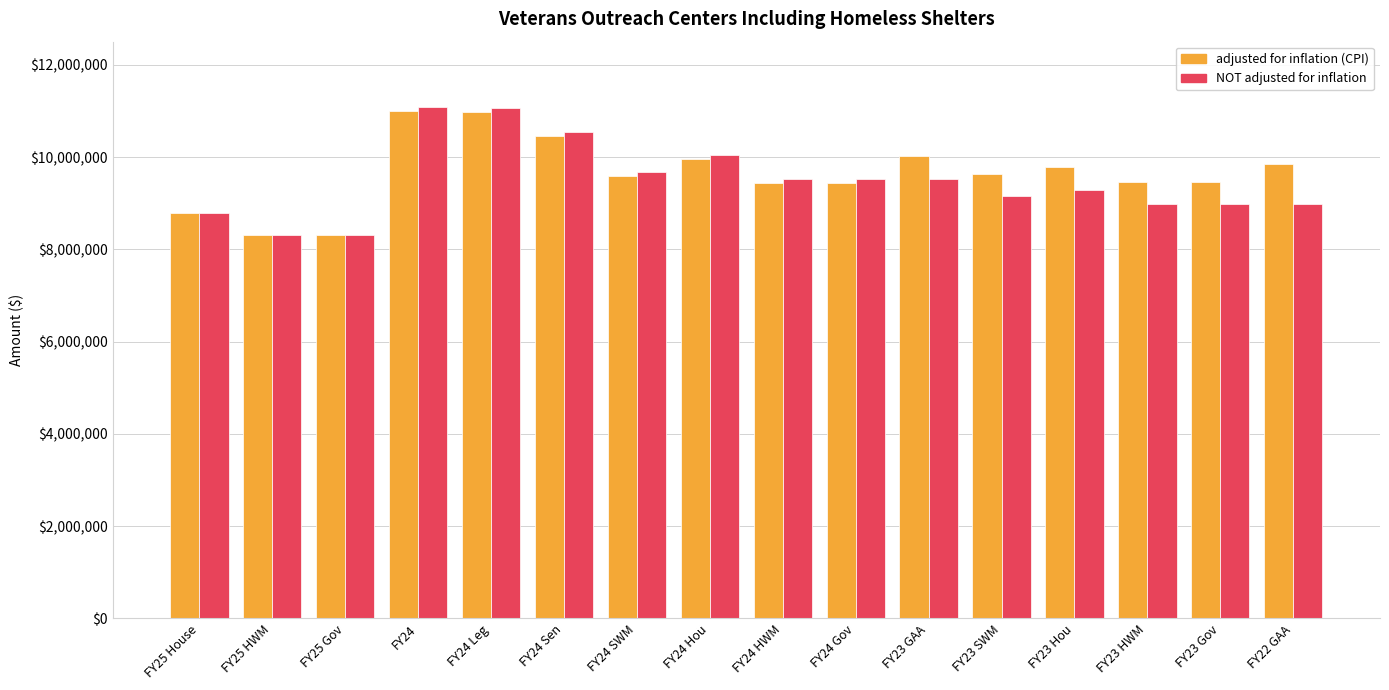

Read the NOT adjusted for inflation value at FY22 GAA, to the nearest 50.

8974200